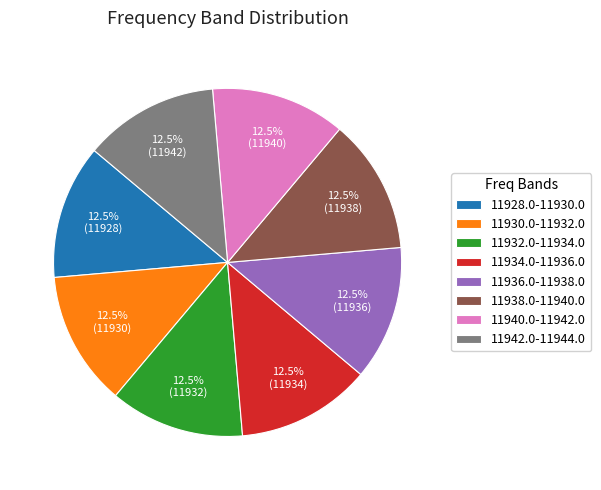

How much of the chart is everything except 11930.0-11932.0?

87.5%